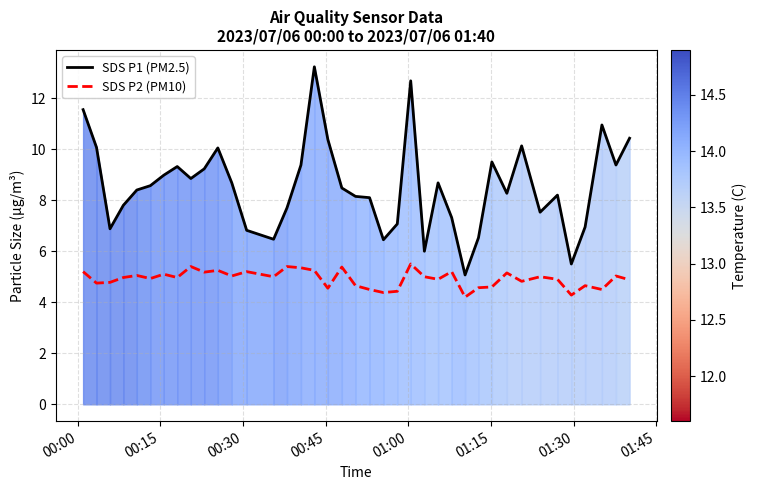

What is the value of the SDS P2 (PM10) point at the 14th from the left?

5.0